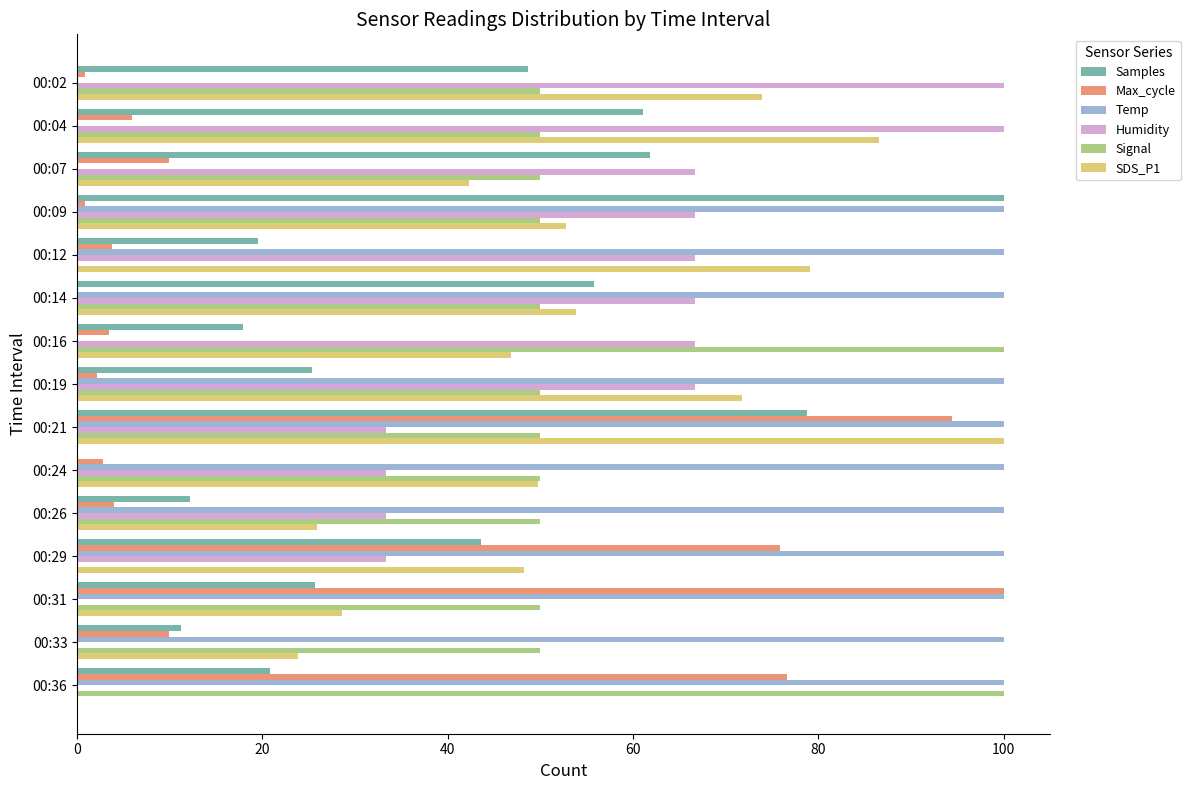

Count the number of data series in this chart.

6